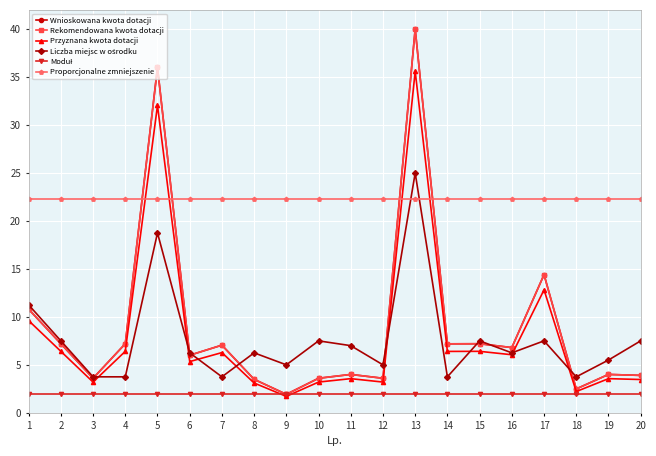

Is this an area chart (filled region under the line)?

No